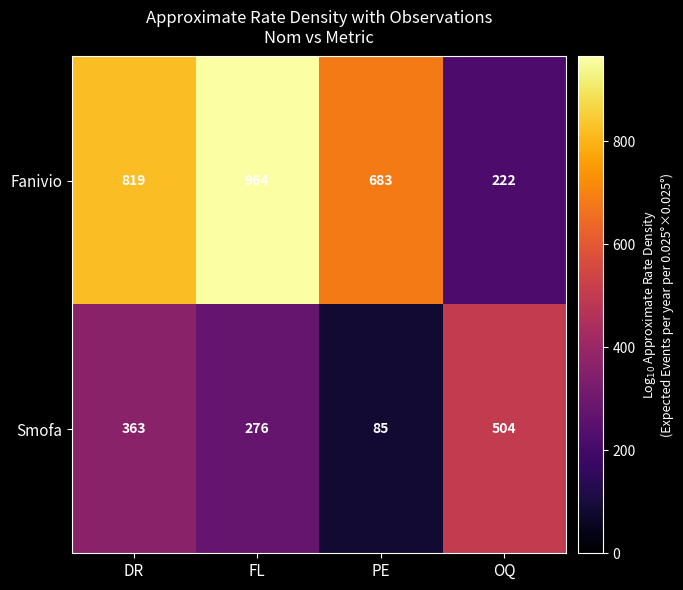

At which category does the chart reach its minimum across all series?

PE